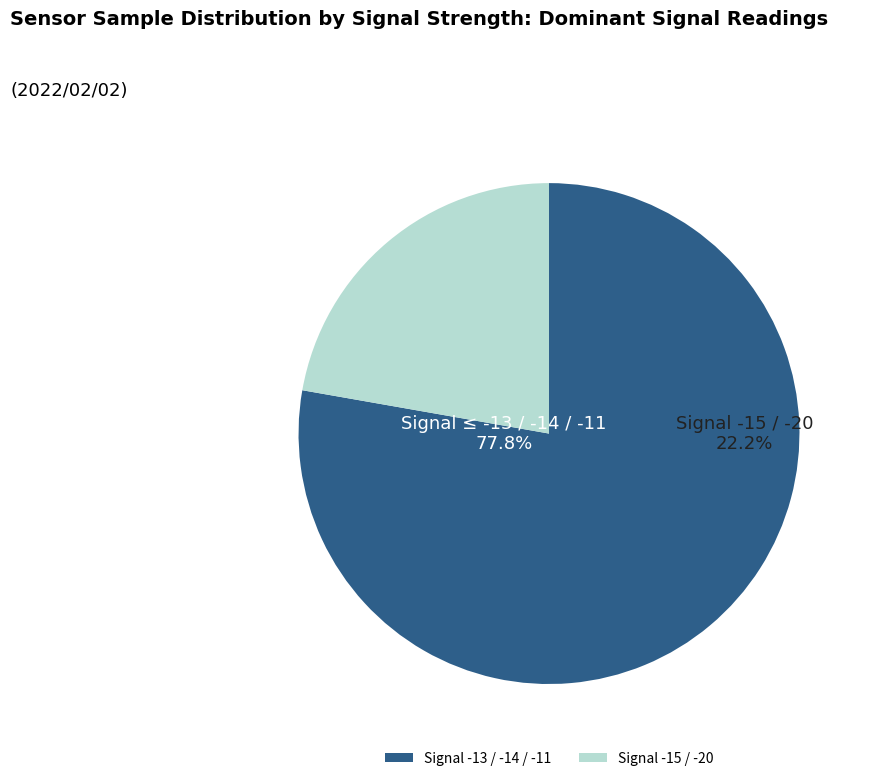

True or false: Signal -11 accounts for 7% of the total.

False